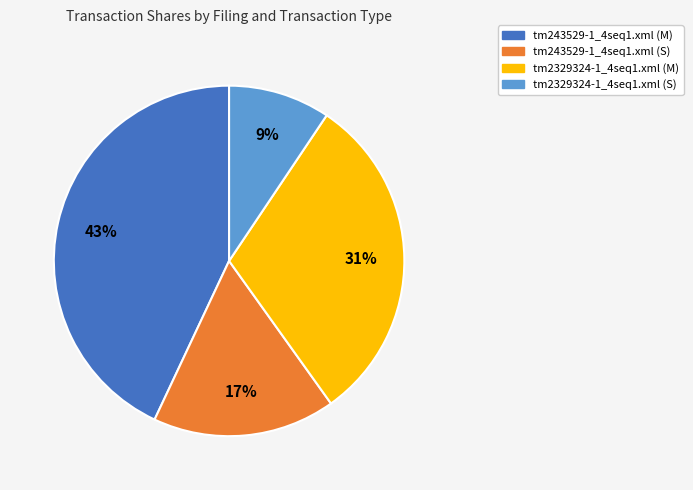

To the nearest percent, what portion does tm2329324-1_4seq1.xml (M) represent?

31%